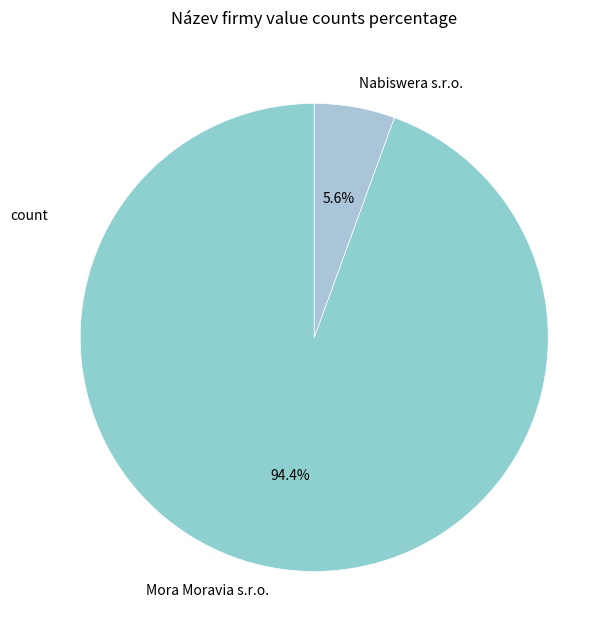

Rank the categories by value from highest to lowest.

Mora Moravia s.r.o., Nabiswera s.r.o.